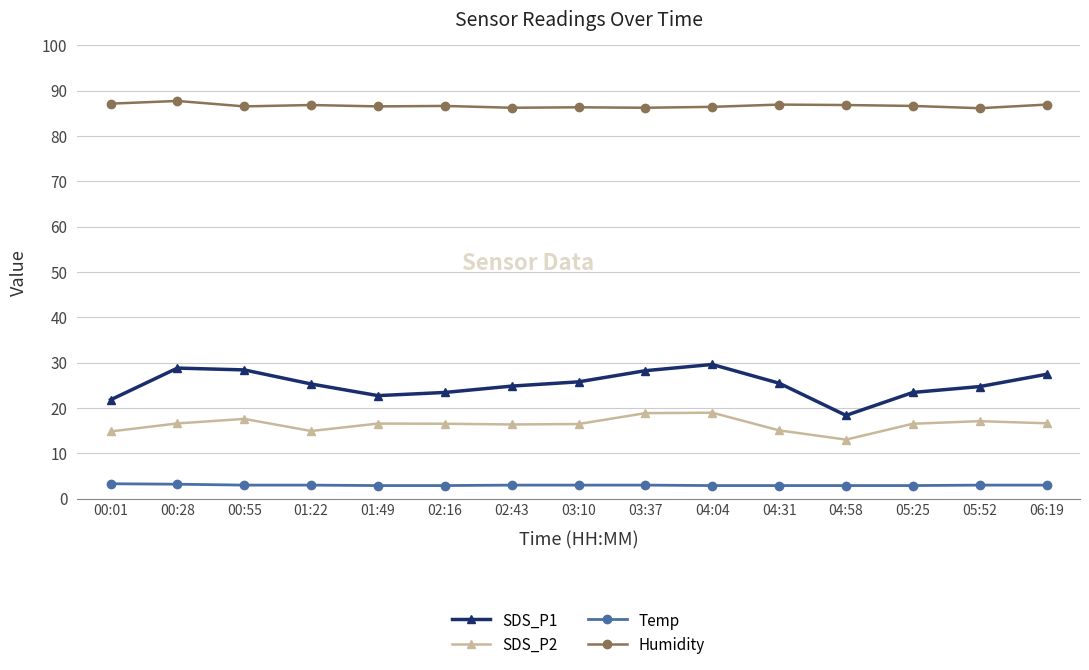

Is the value of SDS_P2 at 05:52 greater than the value of Temp at 00:01?

Yes